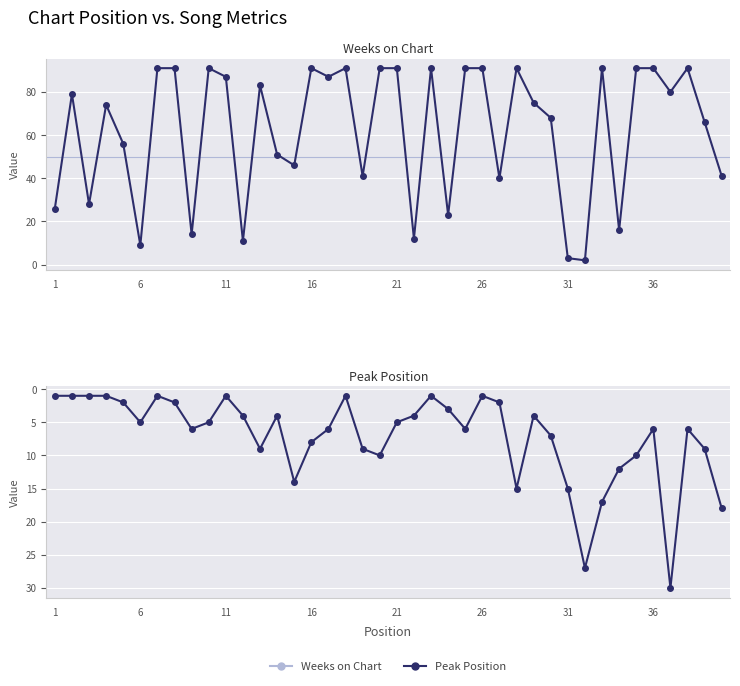

Reading left to right, transcribe all the data shown in this chart.

Weeks on Chart: 26	79	28	74	56	9	91	91	14	91	87	11	83	51	46	91	87	91	41	91	91	12	91	23	91	91	40	91	75	68	3	2	91	16	91	91	80	91	66	41
Peak Position: 1	1	1	1	2	5	1	2	6	5	1	4	9	4	14	8	6	1	9	10	5	4	1	3	6	1	2	15	4	7	15	27	17	12	10	6	30	6	9	18